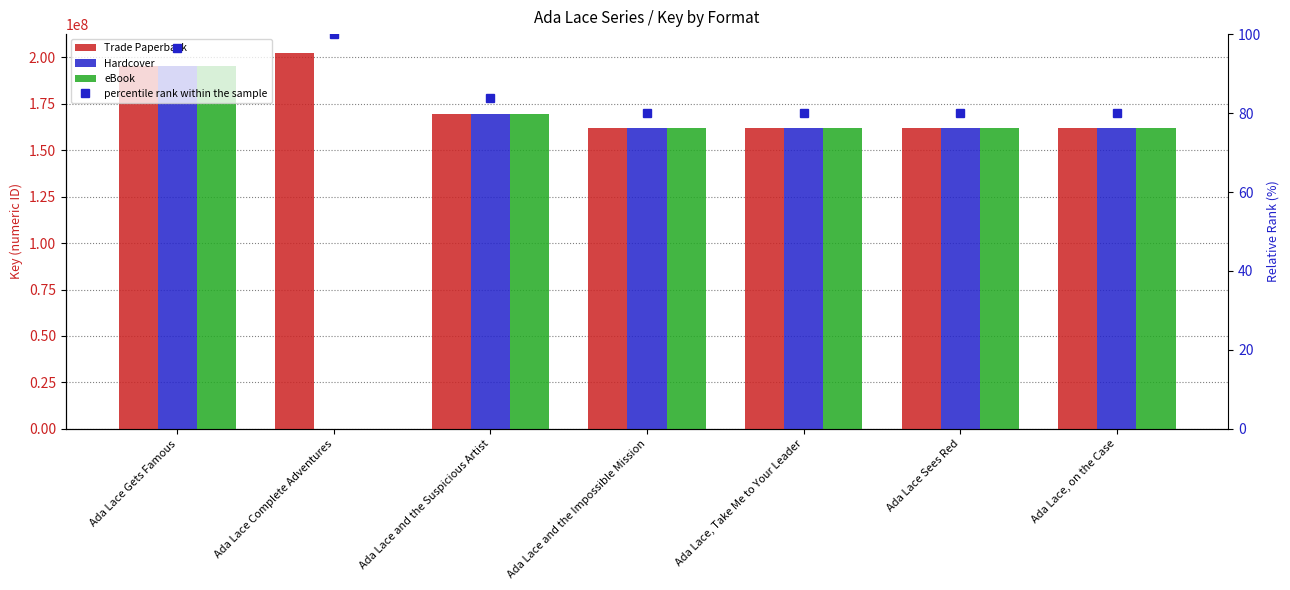

Which has a higher value, Ada Lace and the Suspicious Artist or Ada Lace Gets Famous?

Ada Lace Gets Famous